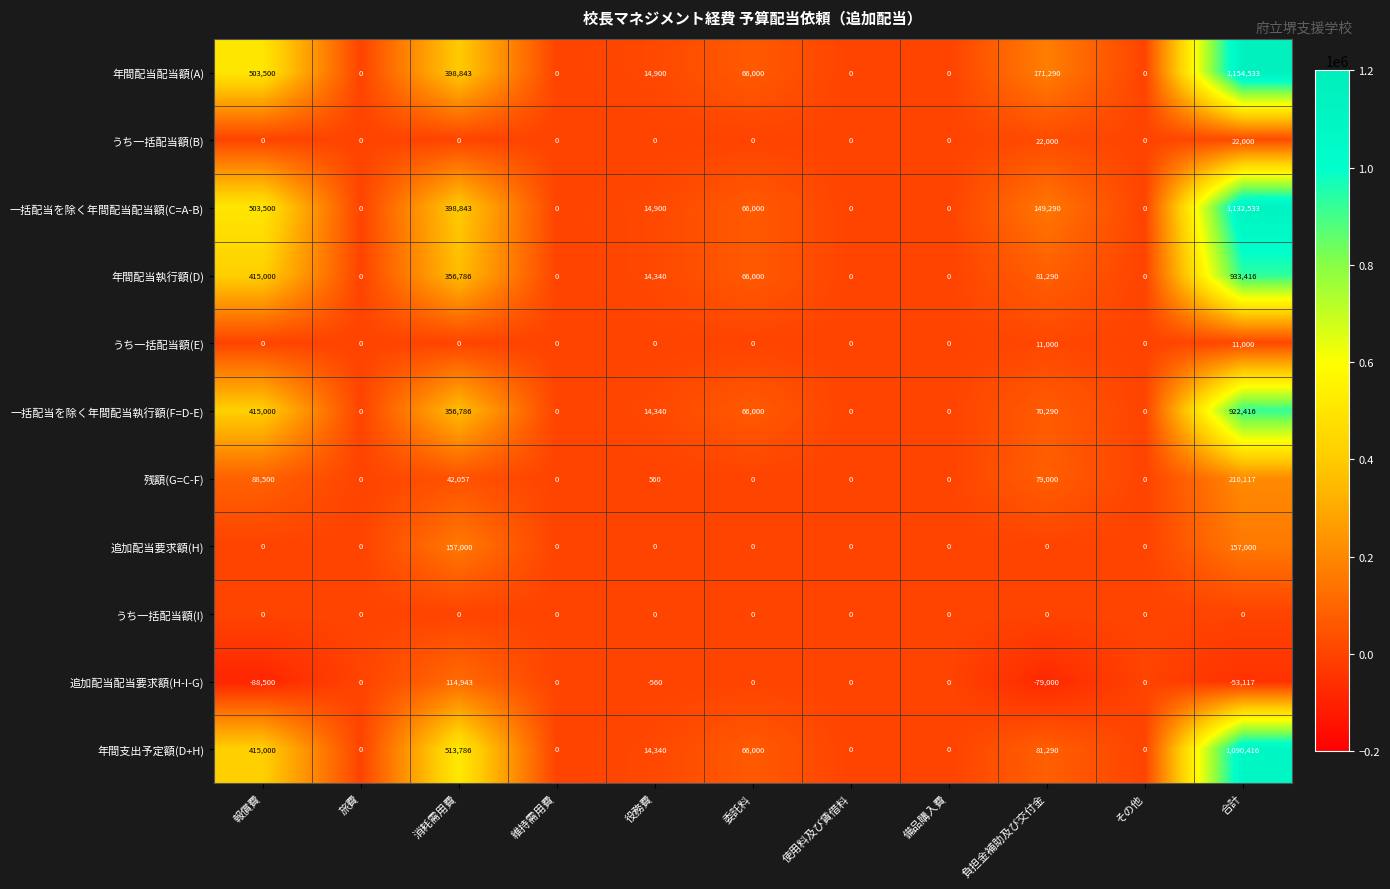

List the series in order of their peak value, lowest first.

うち一括配当額(I), うち一括配当額(E), うち一括配当額(B), 追加配当配当要求額(H-I-G), 追加配当要求額(H), 残額(G=C-F), 一括配当を除く年間配当執行額(F=D-E), 年間配当執行額(D), 年間支出予定額(D+H), 一括配当を除く年間配当配当額(C=A-B), 年間配当配当額(A)